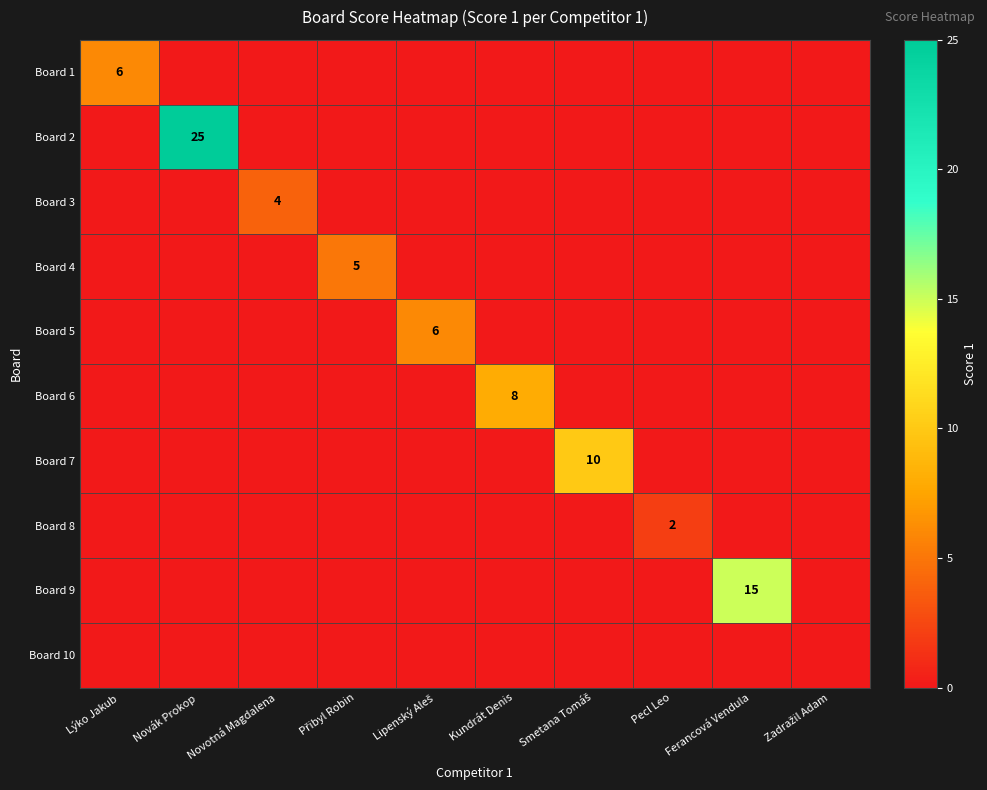

What is the difference between the maximum and minimum values in the Board 1 series?

6